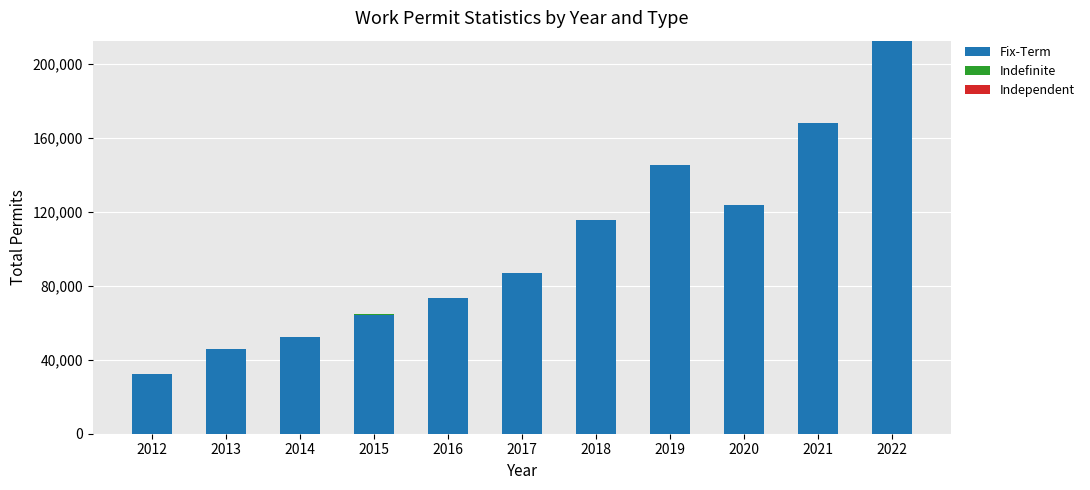

Are the bars horizontal?

No